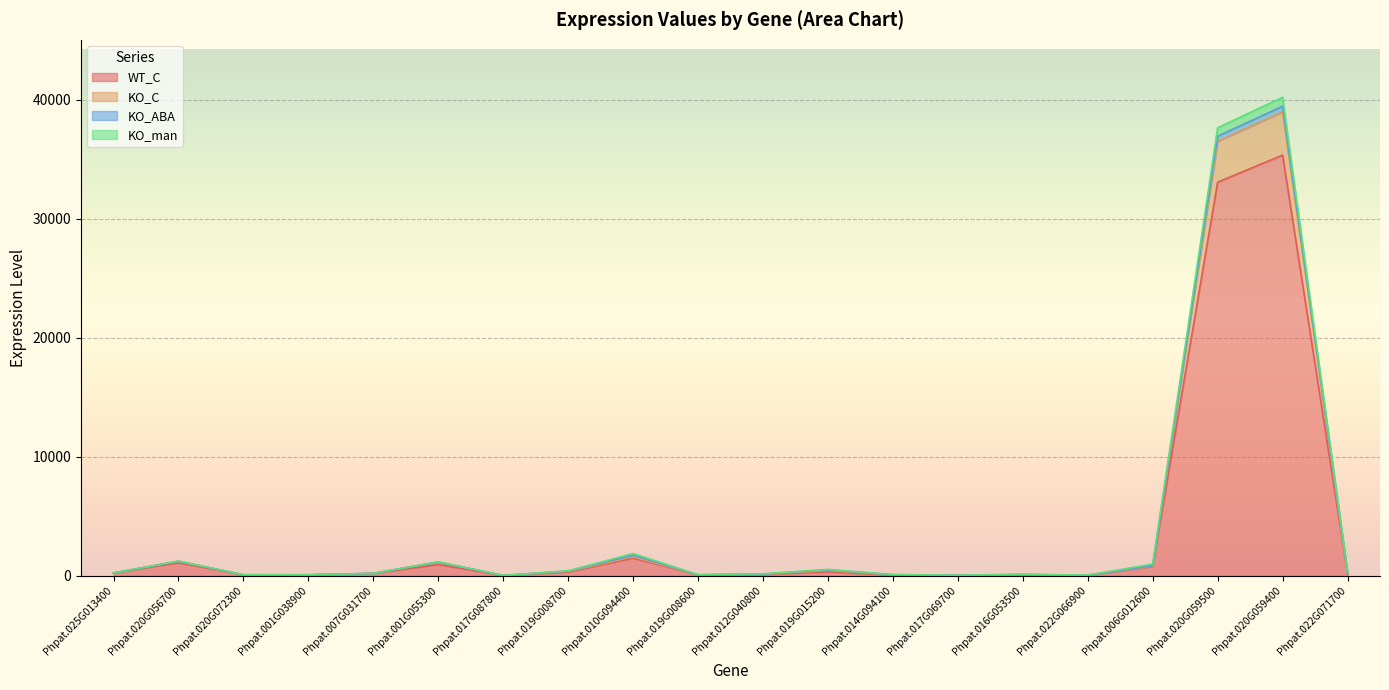

The WT_C series shows 82.0 at Phpat.001G038900. True or false?

True